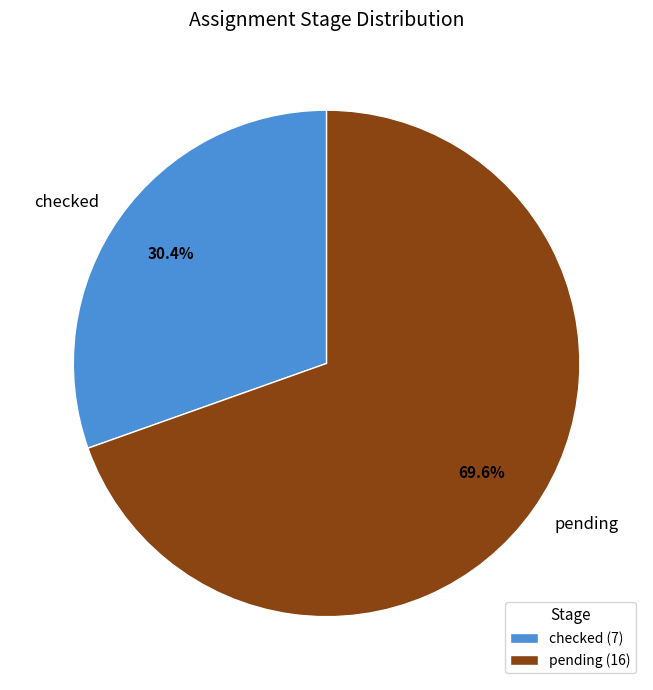

Which slice is the smallest?

checked